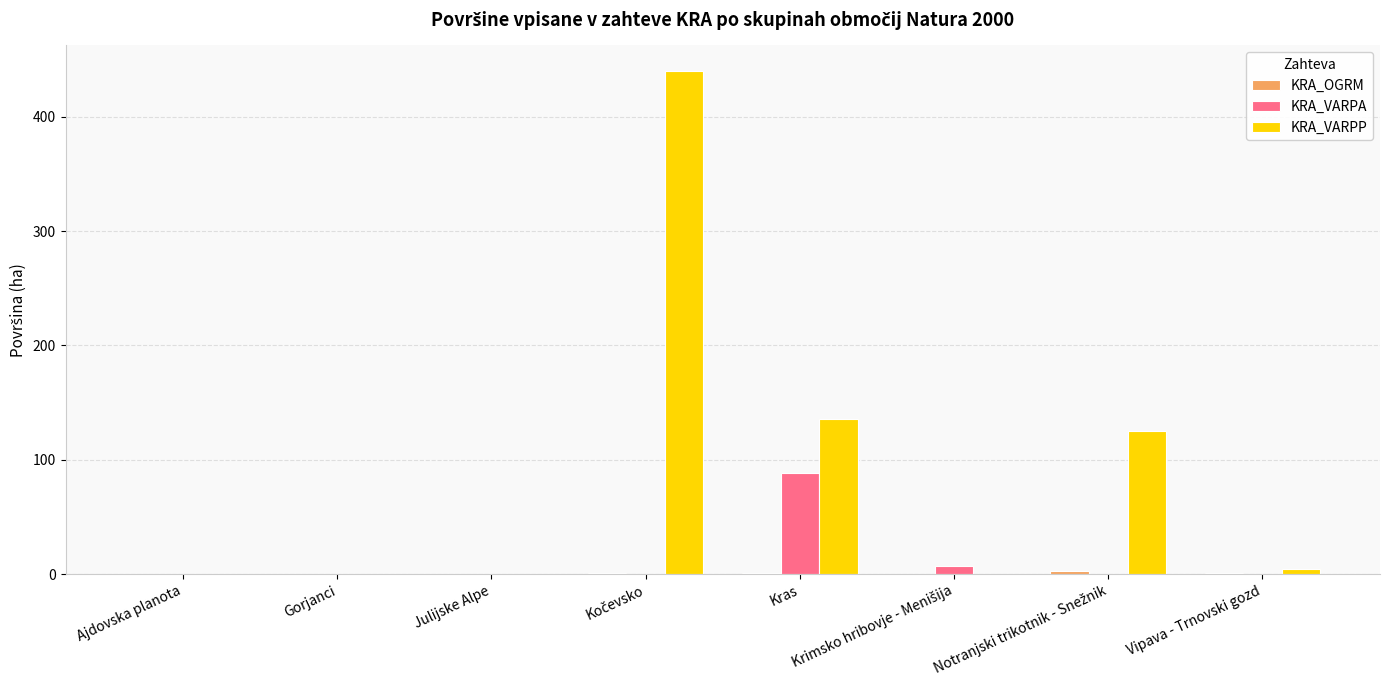

What is the average value of the KRA_VARPA series?

11.9